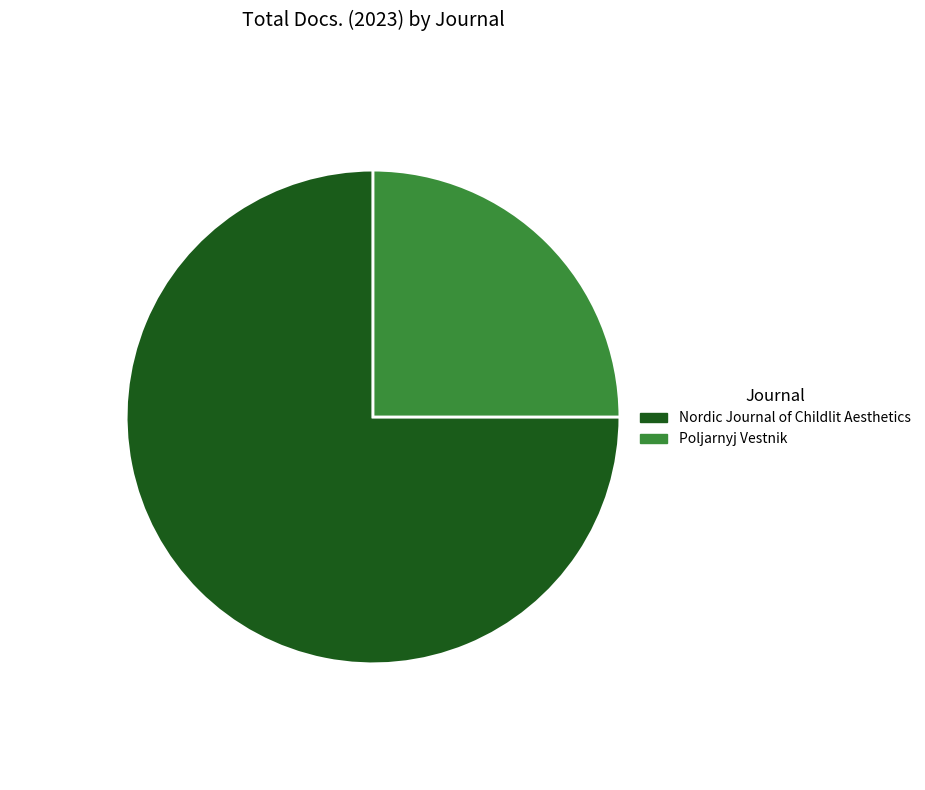

Between Nordic Journal of Childlit Aesthetics and Poljarnyj Vestnik, which is larger?

Nordic Journal of Childlit Aesthetics